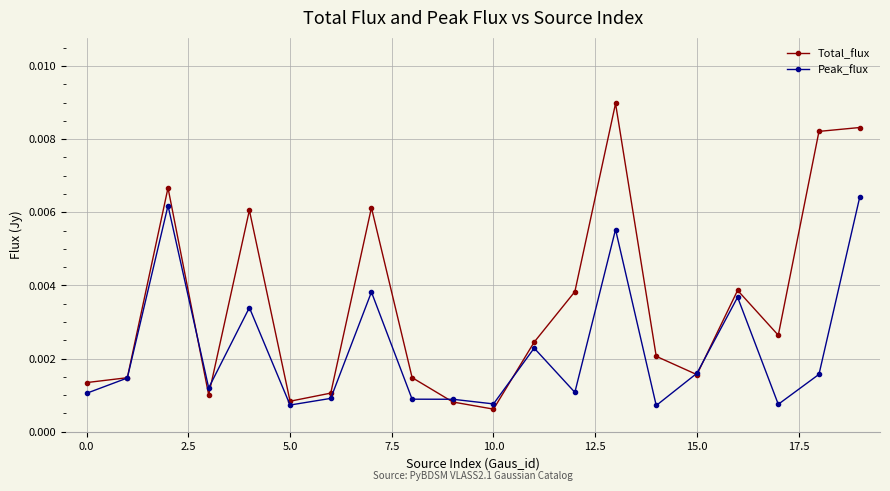

Rank the series by their average value, from highest to lowest.

Total_flux, Peak_flux